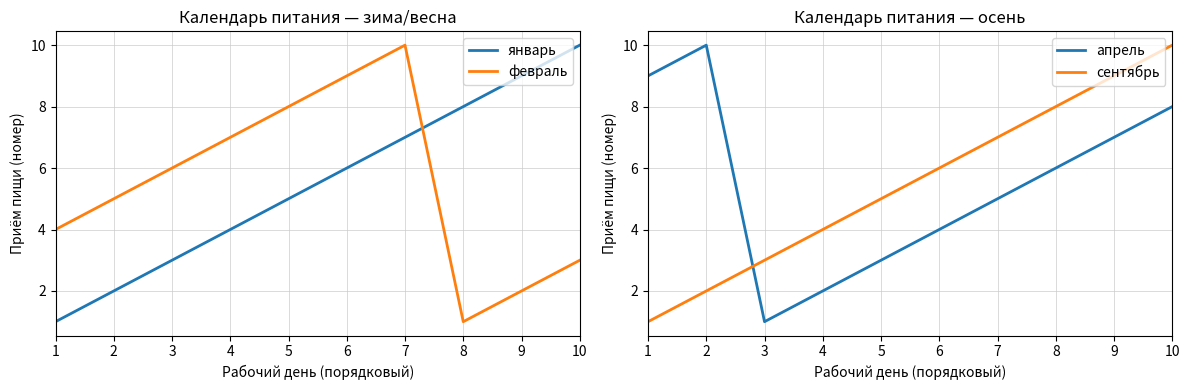

Is the value of апрель at 6 greater than the value of сентябрь at 9?

No